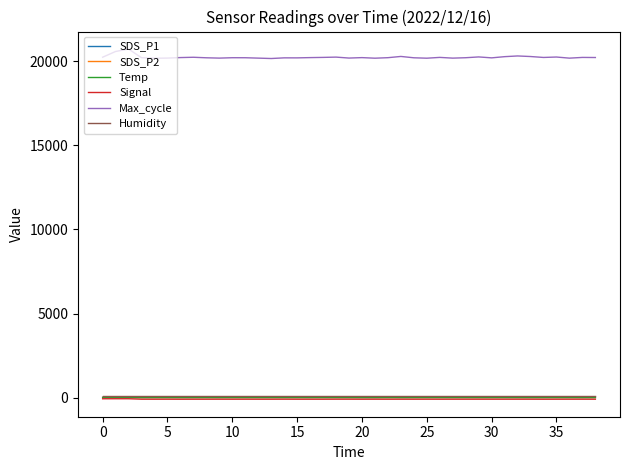

Which series has the largest total across all categories?

Max_cycle